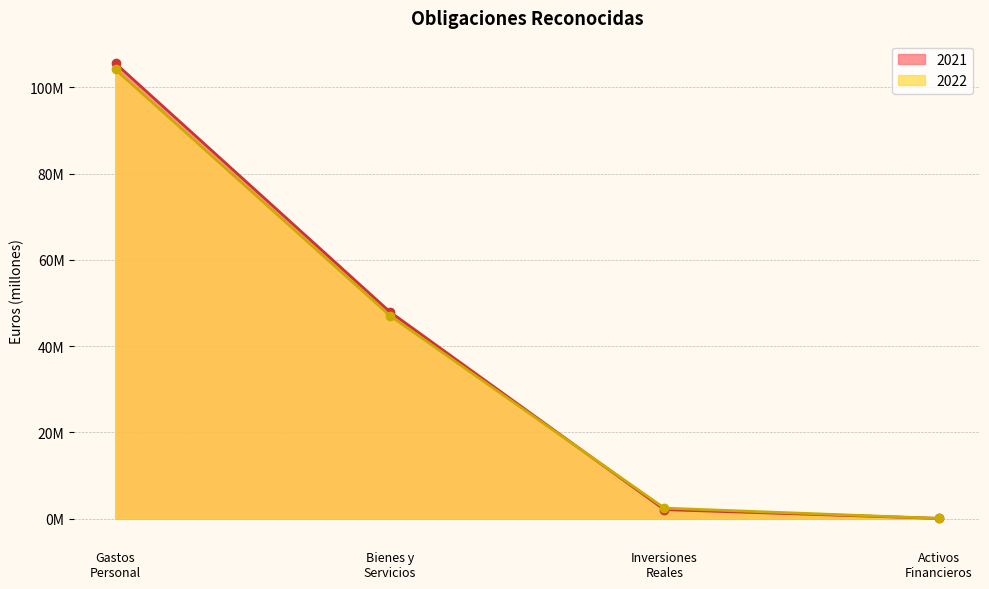

List the series in order of their overall mean, lowest first.

2022, 2021